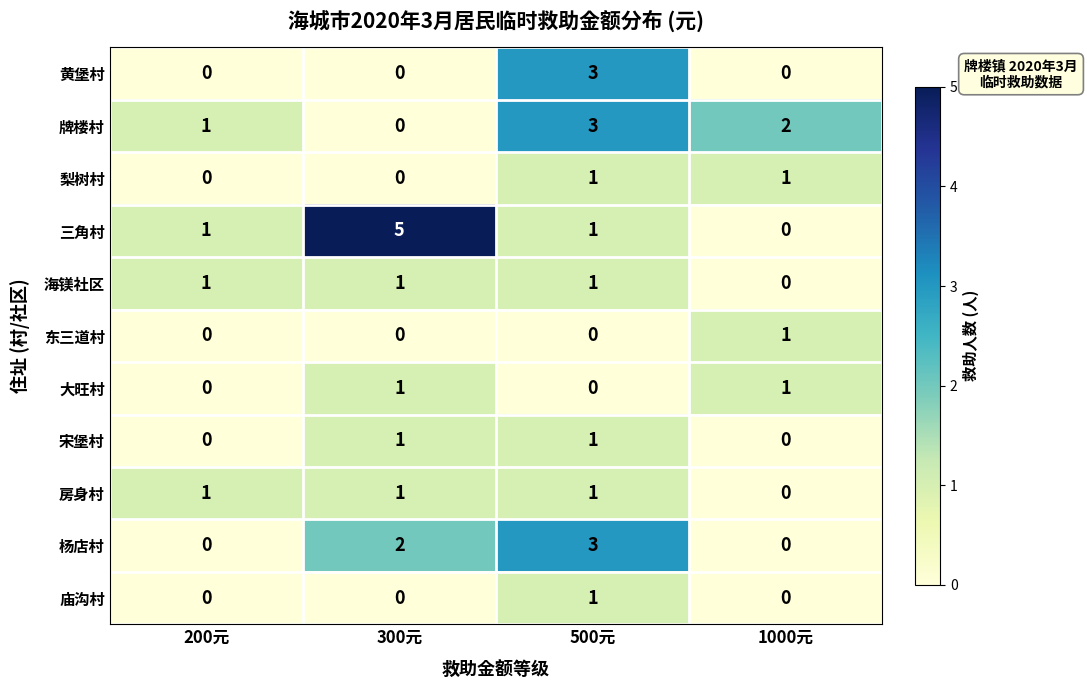

Which series has the largest range (max minus min)?

三角村